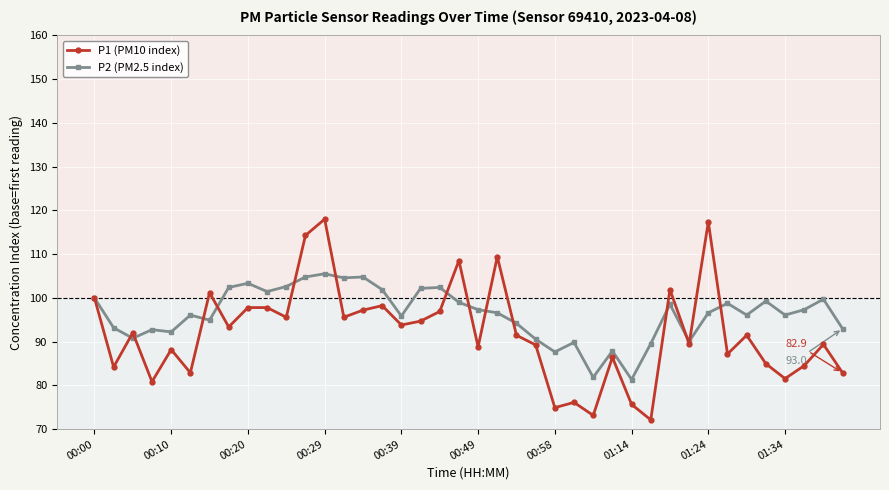

What is the value of the P2 (PM2.5 index) point at the 21st from the left?

97.3